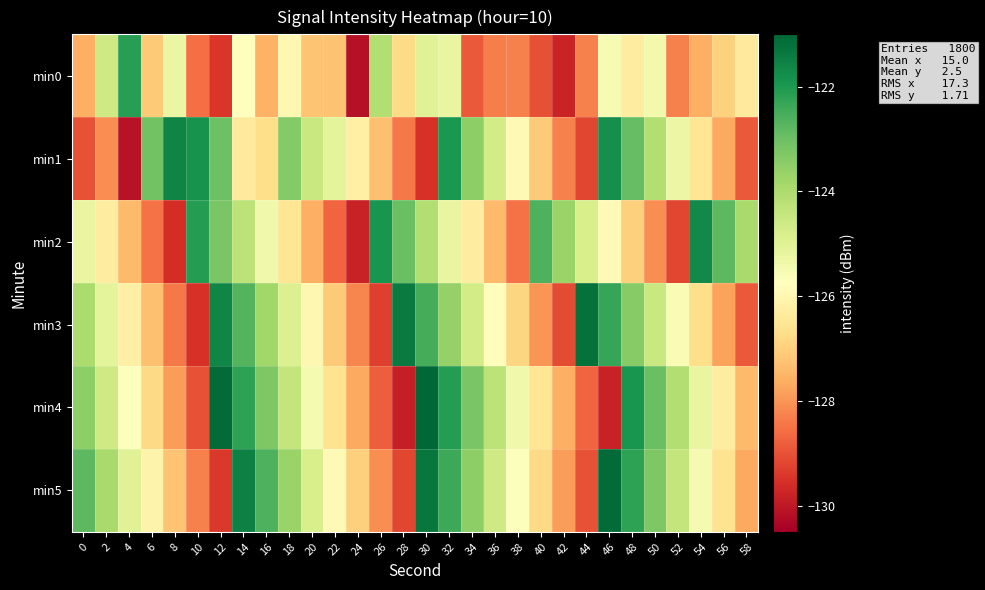

Which series has the largest total across all categories?

min5